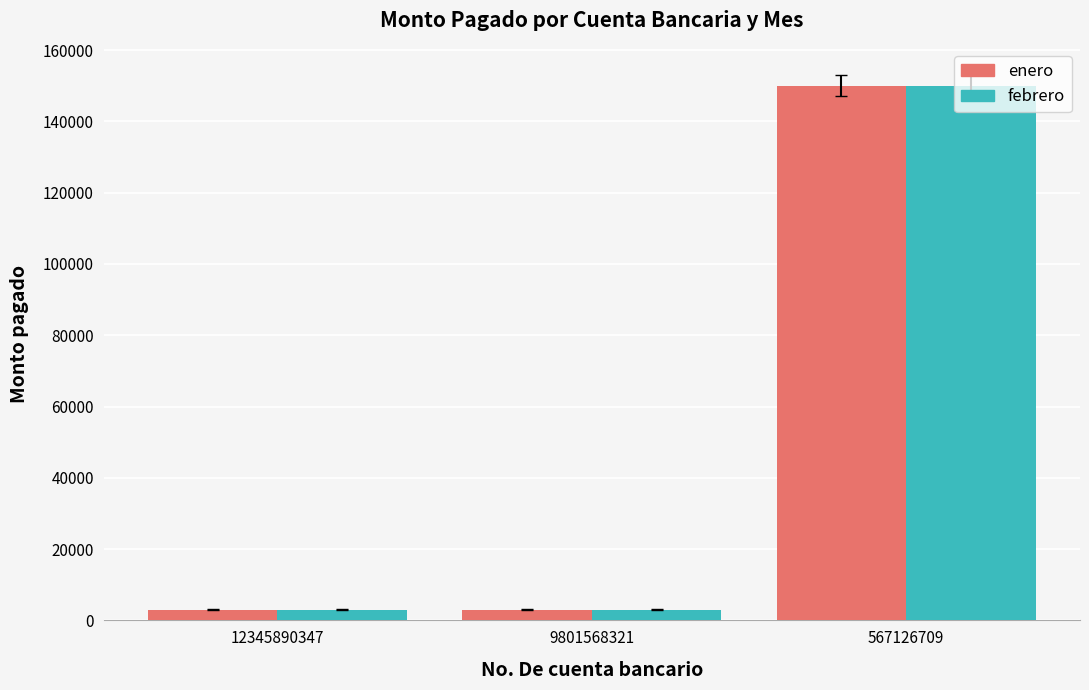

What is the value of the enero bar at the 2nd from the left?

3000